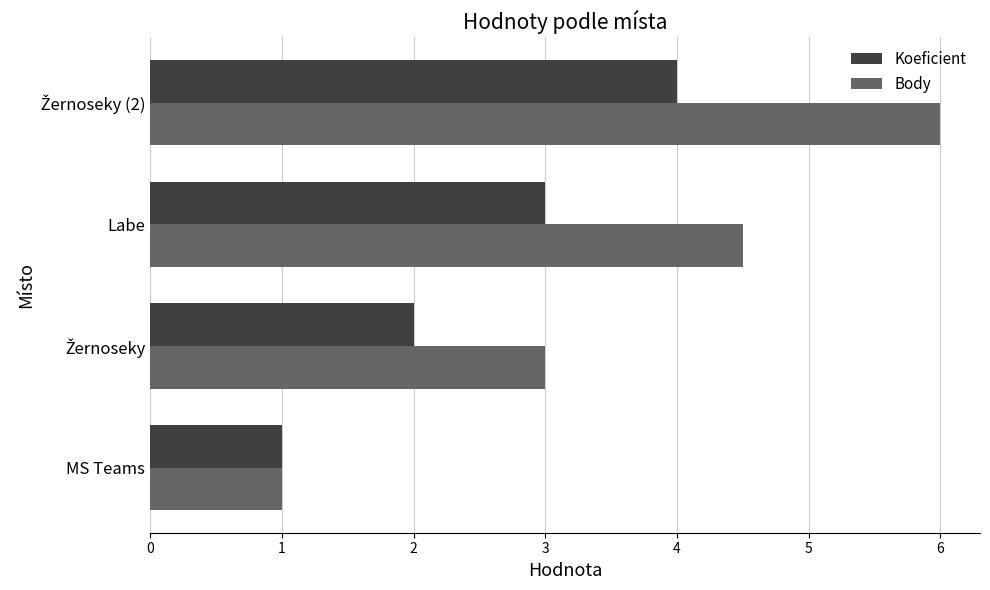

What is the total value across all series at MS Teams?

2.0